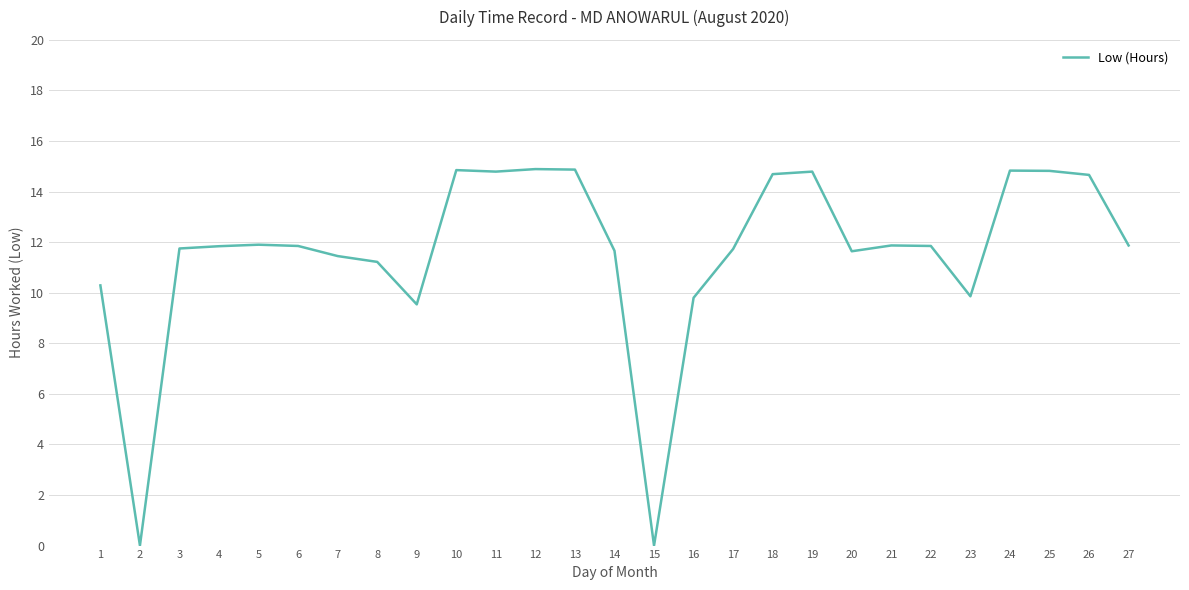

Where does the data first go above 11?

3